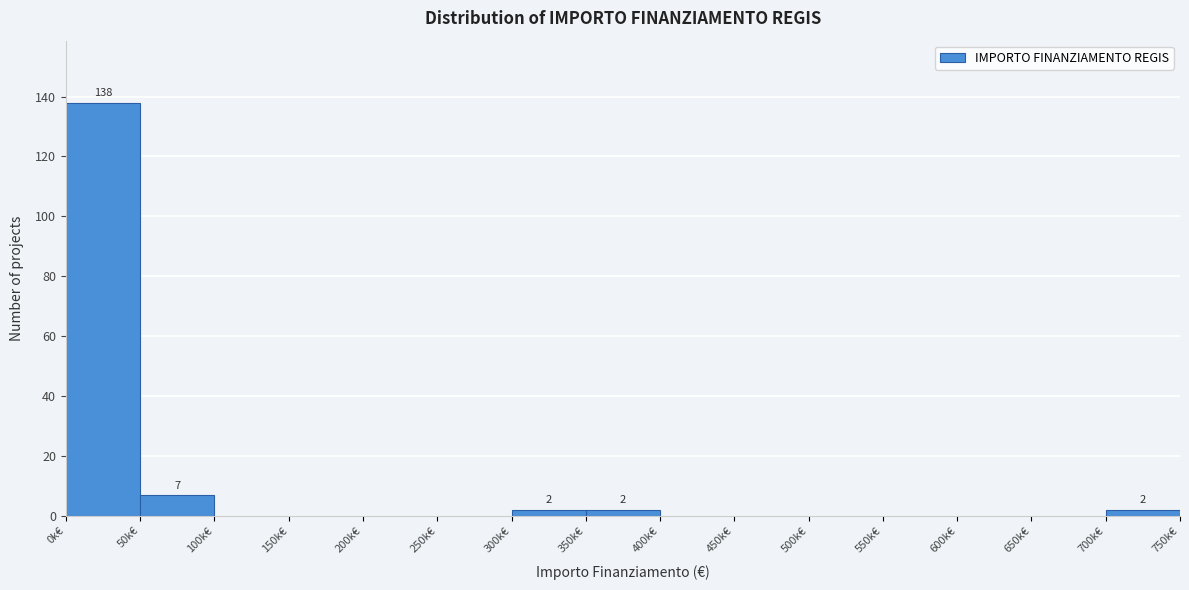

Reading left to right, list all the values displayed in this chart.

0k€=138	50k€=7	100k€=0	150k€=0	200k€=0	250k€=0	300k€=2	350k€=2	400k€=0	450k€=0	500k€=0	550k€=0	600k€=0	650k€=0	700k€=2